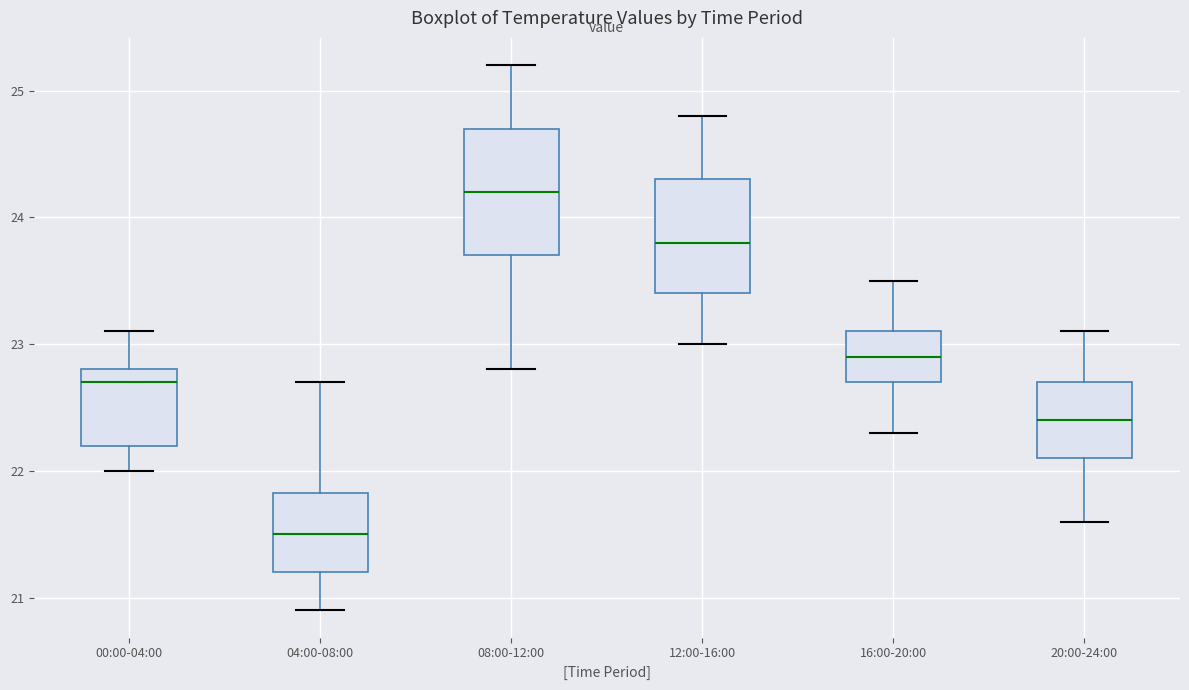

Reading left to right, read every box against the y-axis: the position of its median line, the range the box covers, and the ends of its whiskers. The values are not printed on the chart, so give them approximately, as read against the axis.

00:00-04:00: median 22.7, box 22.2 to 22.8, whiskers 22.0 to 23.1
04:00-08:00: median 21.5, box 21.2 to 21.8, whiskers 20.9 to 22.7
08:00-12:00: median 24.2, box 23.7 to 24.7, whiskers 22.8 to 25.2
12:00-16:00: median 23.8, box 23.4 to 24.3, whiskers 23.0 to 24.8
16:00-20:00: median 22.9, box 22.7 to 23.1, whiskers 22.3 to 23.5
20:00-24:00: median 22.4, box 22.1 to 22.7, whiskers 21.6 to 23.1